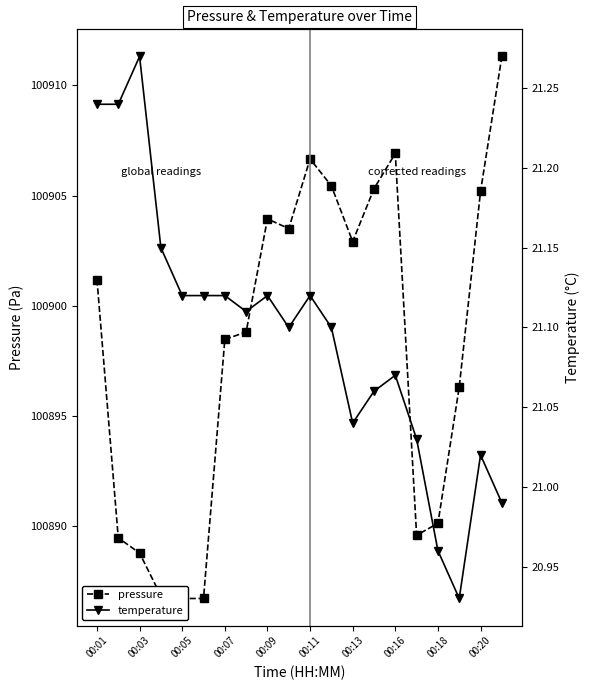

Reading left to right, list all the values displayed in this chart.

pressure: 100901.2	100889.5	100888.8	100886.8	100886.7	100886.7	100898.5	100898.8	100903.9	100903.5	100906.7	100905.4	100902.9	100905.3	100906.9	100889.6	100890.1	100896.3	100905.2	100911.3
temperature: 21.2	21.2	21.3	21.1	21.1	21.1	21.1	21.1	21.1	21.1	21.1	21.1	21.0	21.1	21.1	21.0	21.0	20.9	21.0	21.0